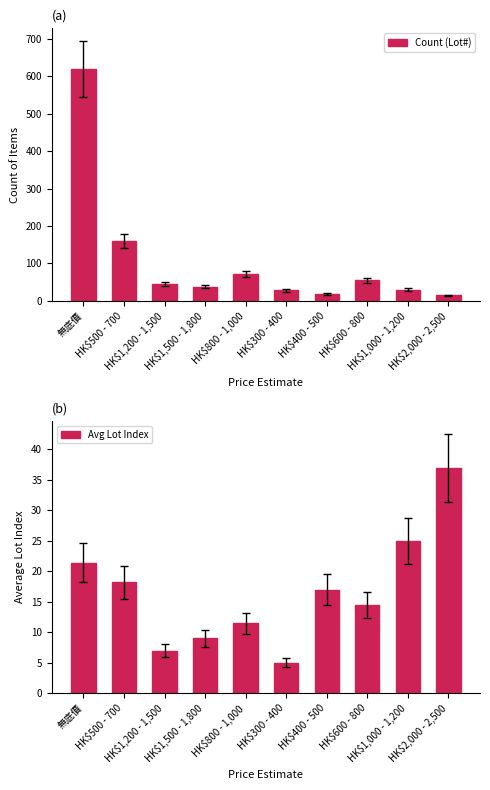

Reading left to right, extract all data points from this chart.

Count (Lot#): 619.0	160.0	45.0	38.0	72.0	28.0	19.0	55.0	30.0	15.0
Avg Lot Index: 21.4	18.2	7.0	9.0	11.5	5.0	17.0	14.5	25.0	37.0